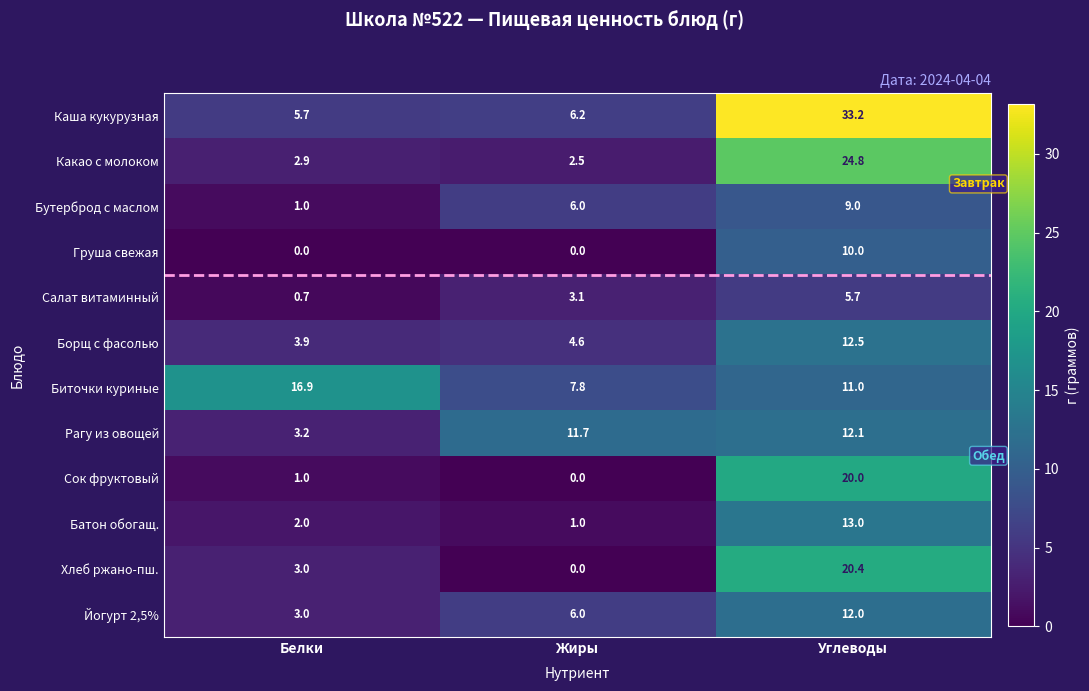

What is the spread (max minus min) of values at Жиры?

11.7